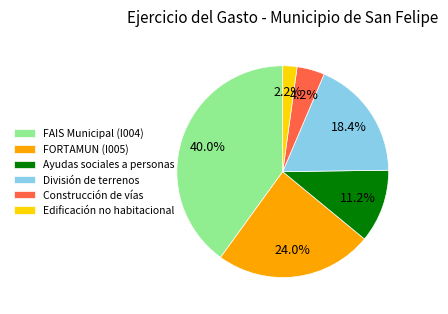

To the nearest percent, what is the average slice percentage?

17%